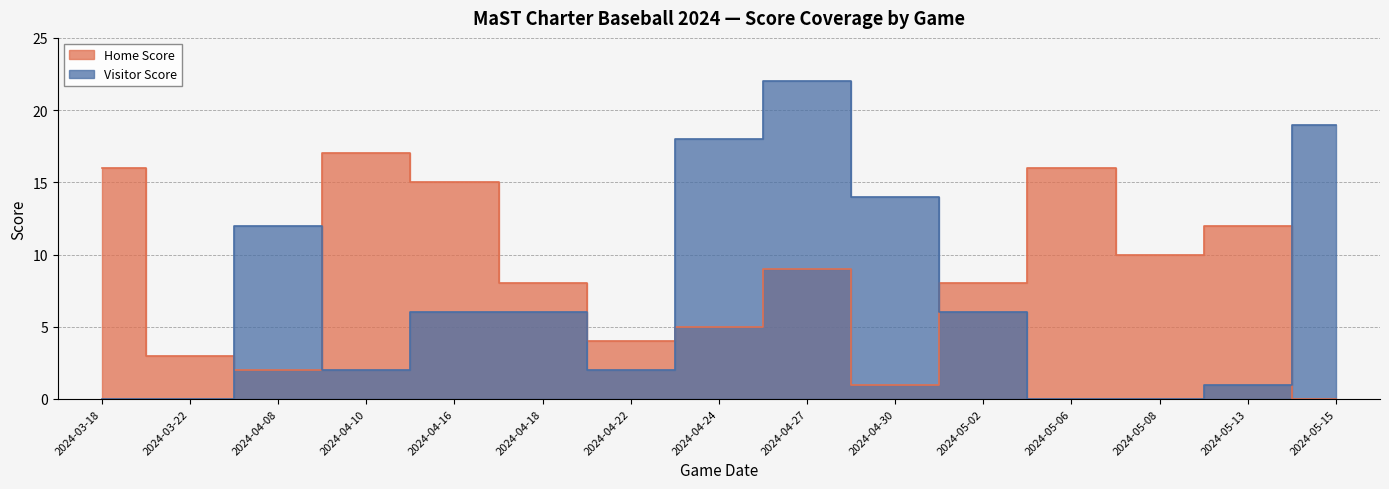

What position from the right is 2024-05-13?

2